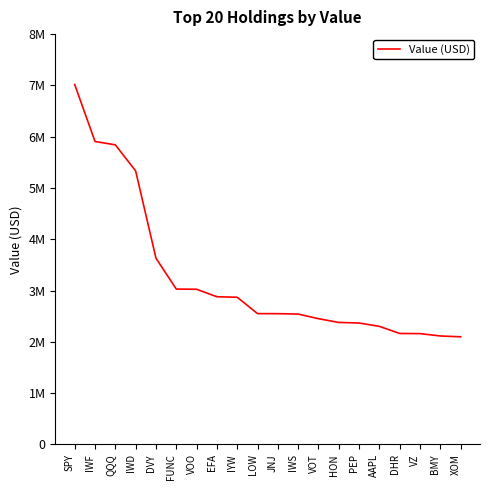

Which label corresponds to the largest value in the chart?

SPY